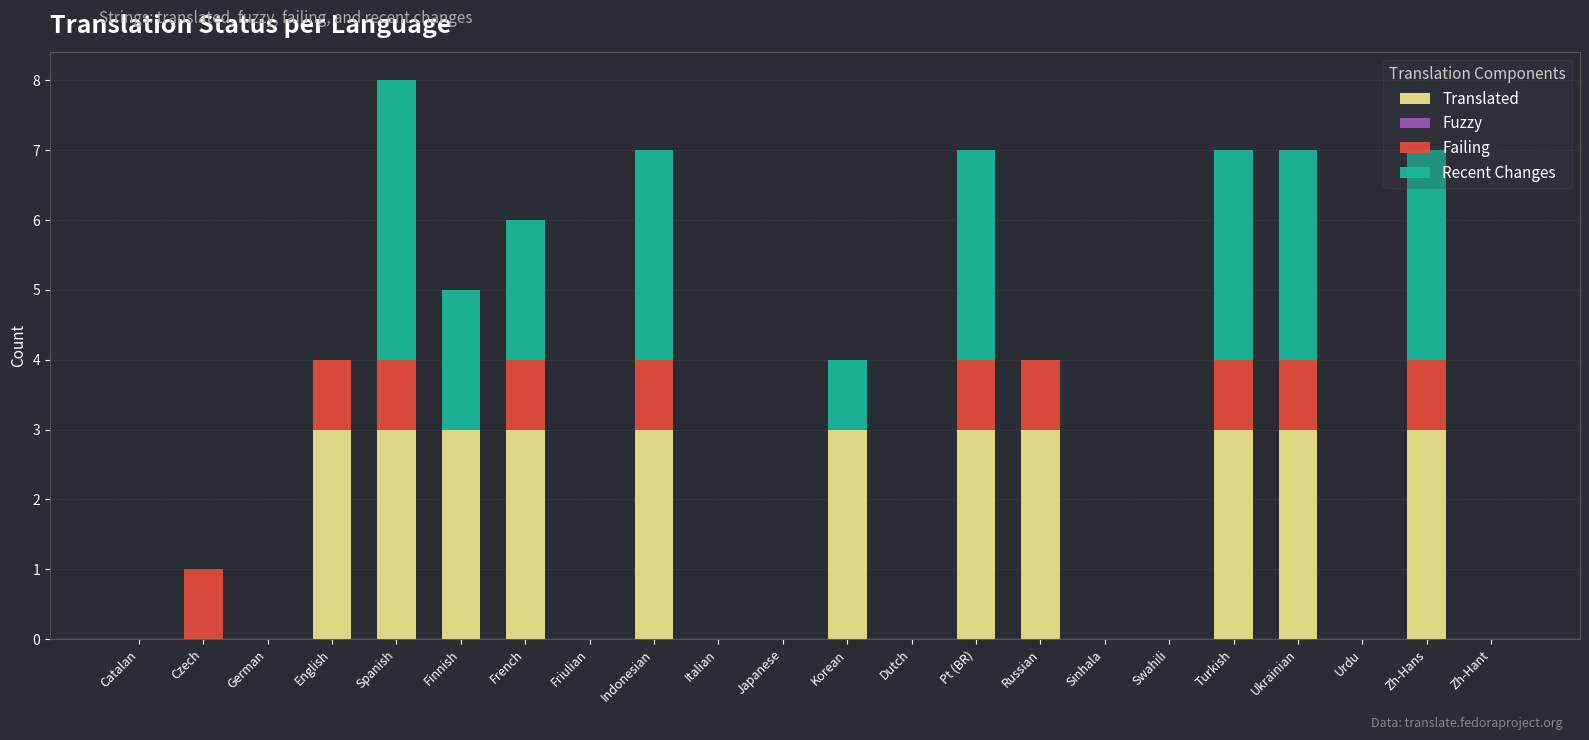

The value of Translated at English is 3. True or false?

True